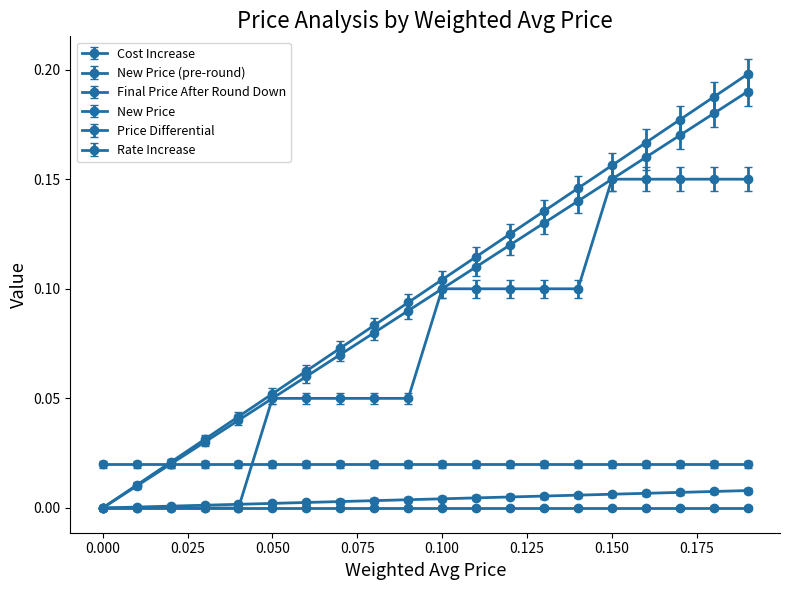

How many lines are shown in the chart?

6